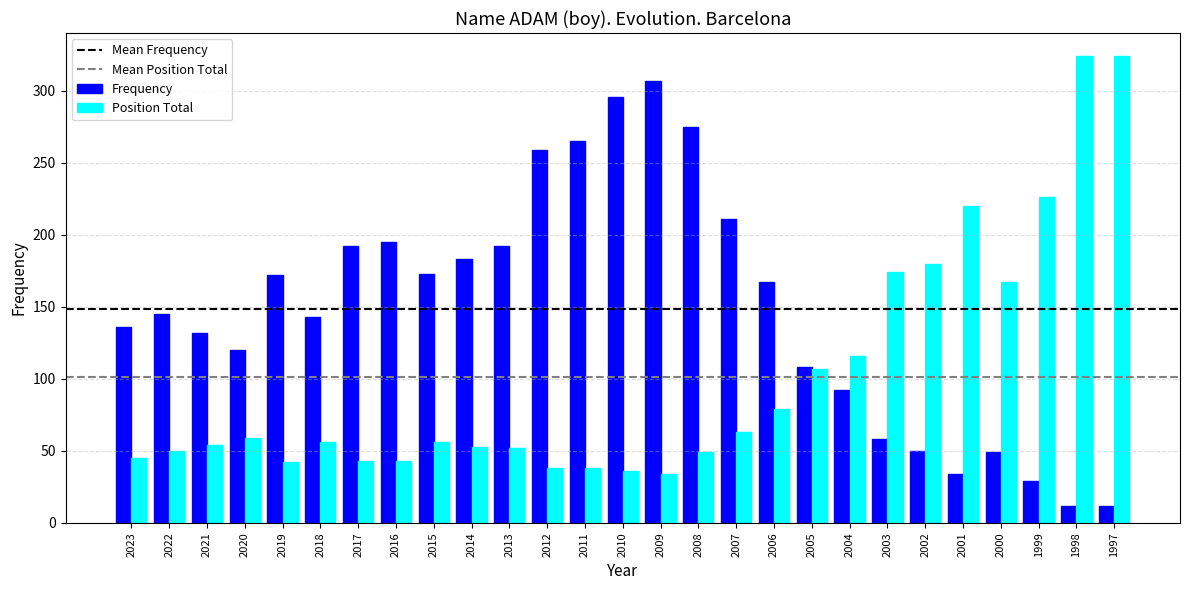

The value of Frequency at 2018 is 197. True or false?

False